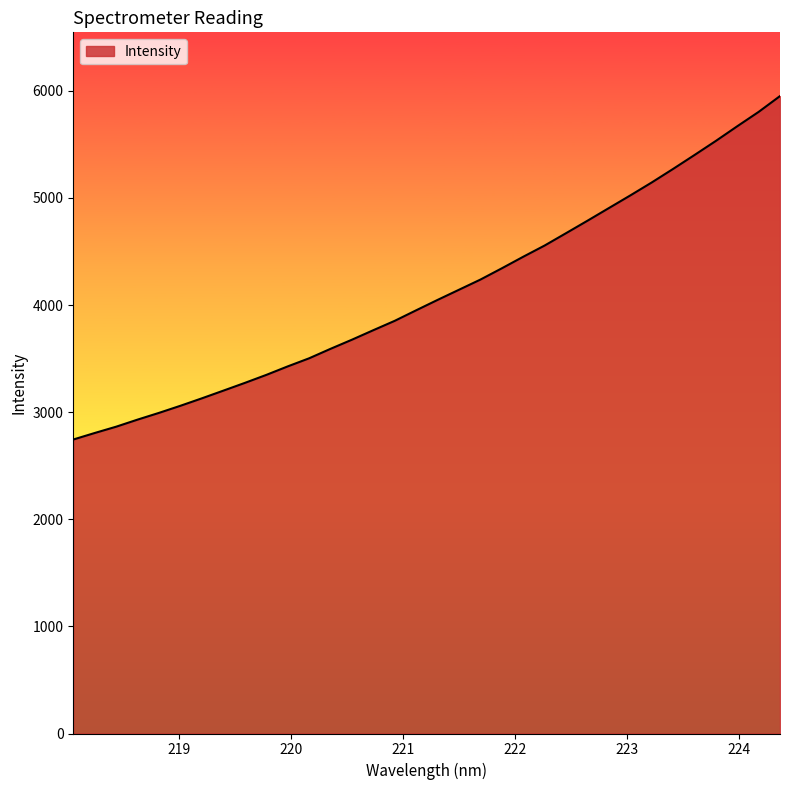

What is the difference between the maximum and minimum values?

3206.1